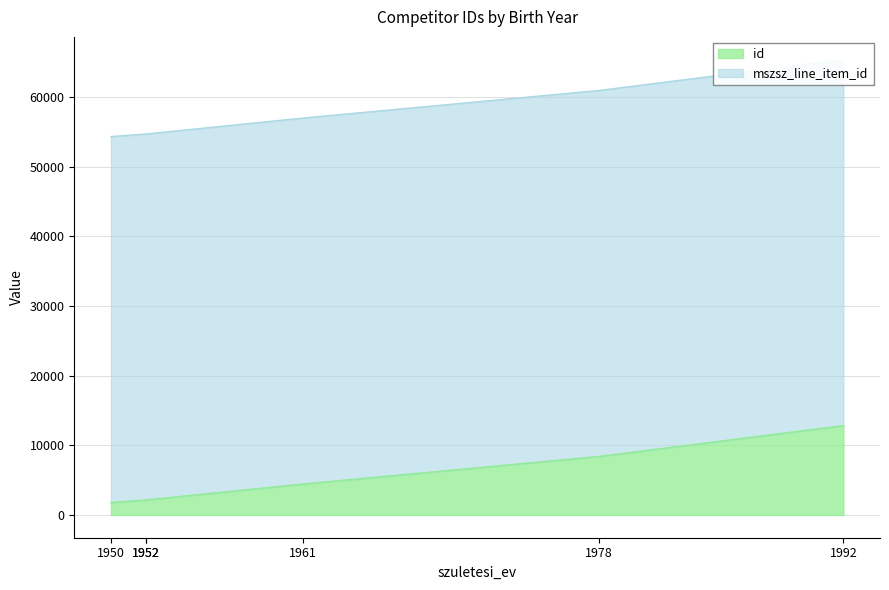

What is the label of the 5th point from the left?

1978